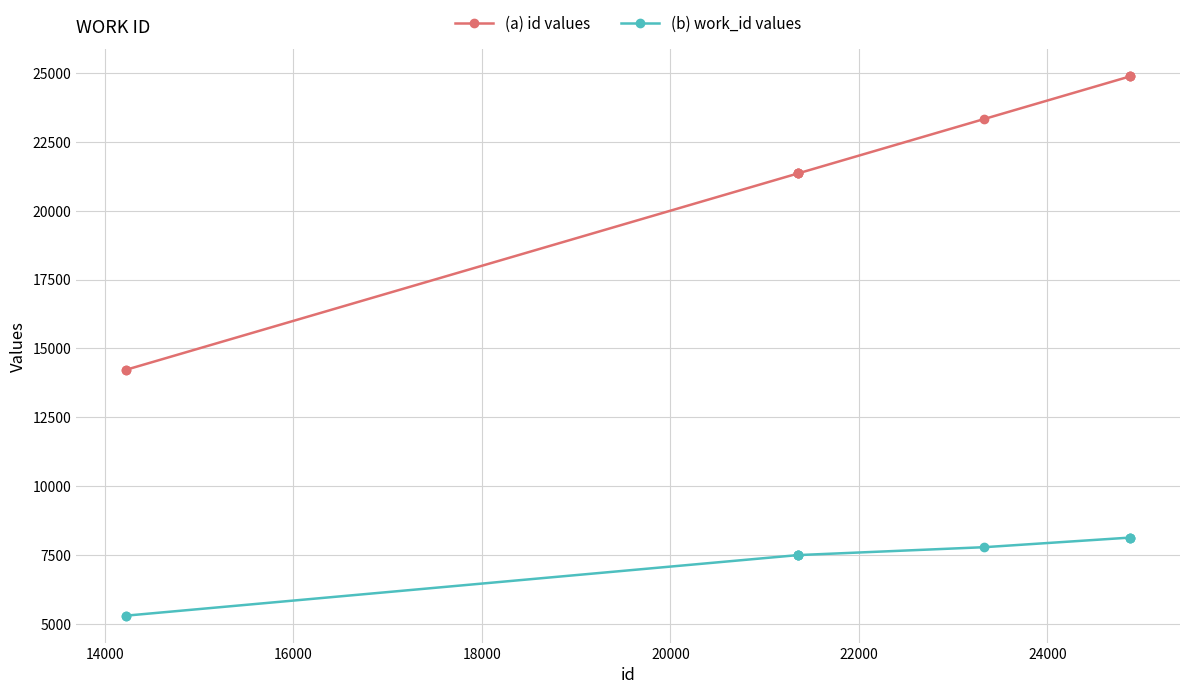

True or false: (b) work_id values and (a) id values intersect in this chart.

False